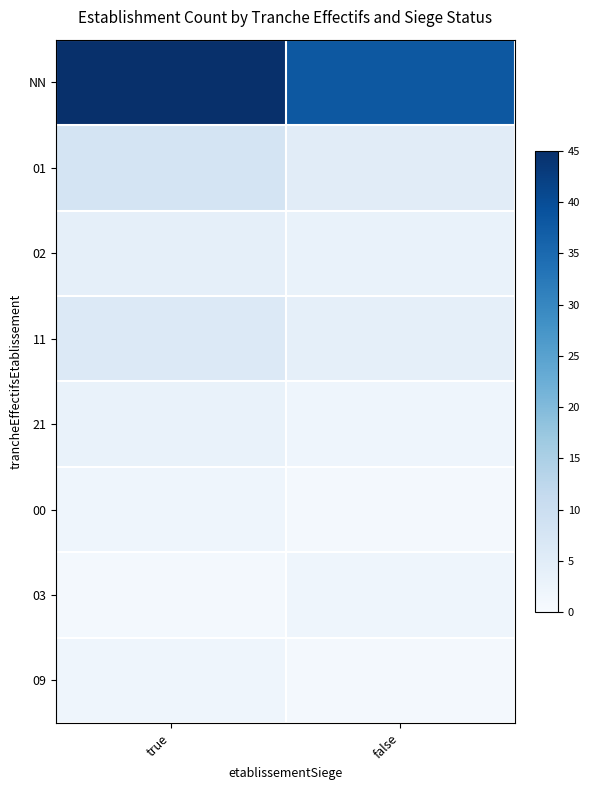

Reading left to right, list all the values displayed in this chart.

NN: true=45	false=38
01: true=8	false=5
02: true=4	false=3
11: true=6	false=4
21: true=3	false=2
00: true=2	false=1
03: true=1	false=2
09: true=2	false=1